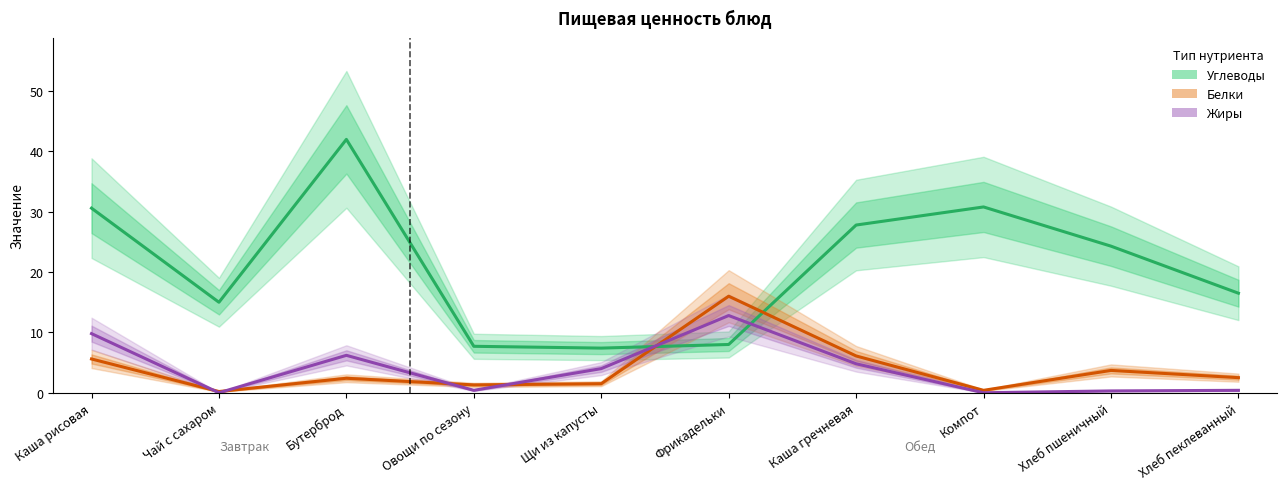

Reading right to left, list all the values displayed in this chart.

Углеводы: 16.5	24.3	30.8	27.8	8.0	7.4	7.7	42.0	15.0	30.6
Белки: 2.5	3.7	0.4	6.1	16.0	1.5	1.3	2.4	0.2	5.6
Жиры: 0.4	0.3	0.0	4.8	12.8	4.0	0.4	6.2	0.0	9.8